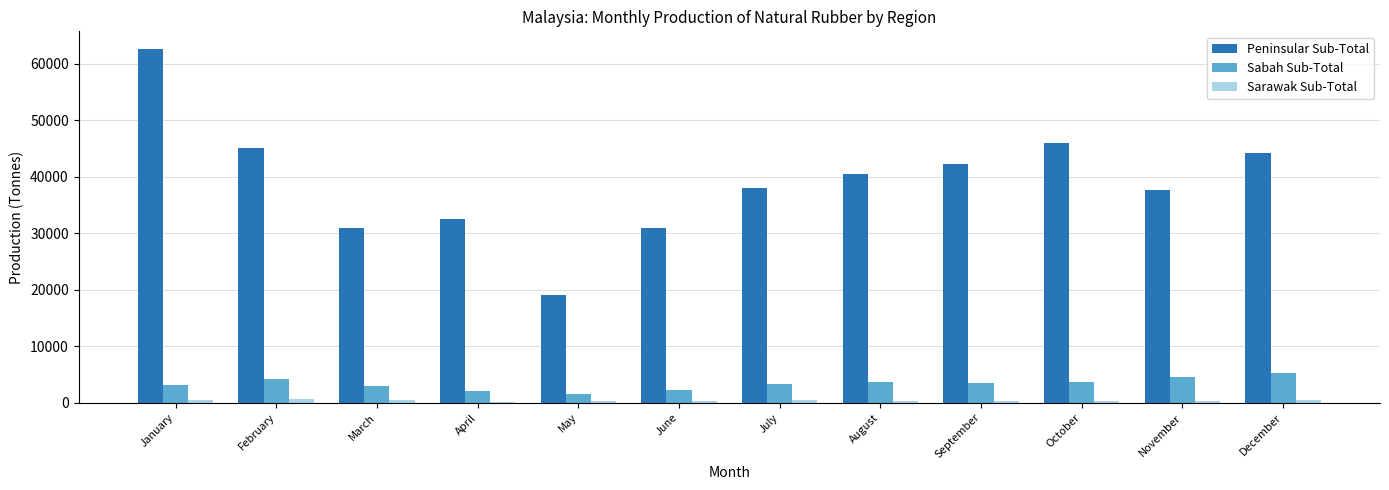

What is the sum of all Peninsular Sub-Total values?

469997